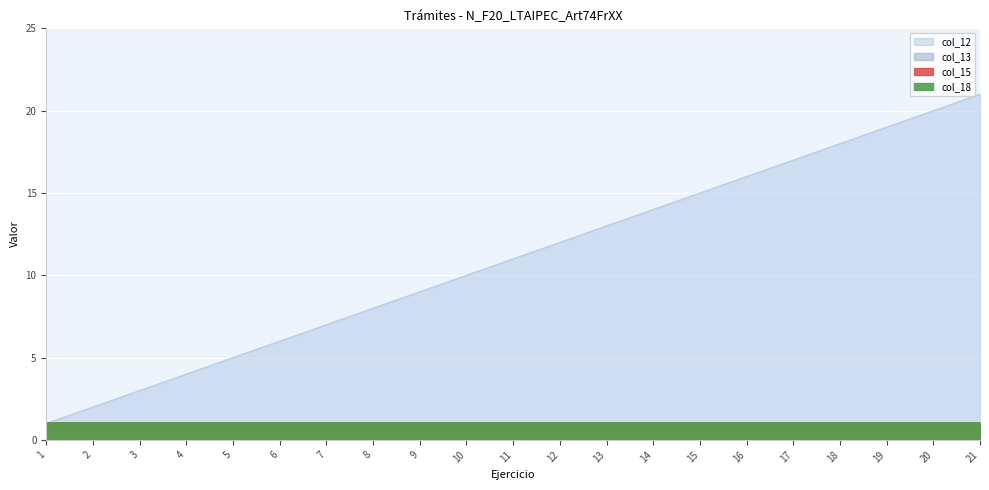

Count the number of categories in the chart.

21